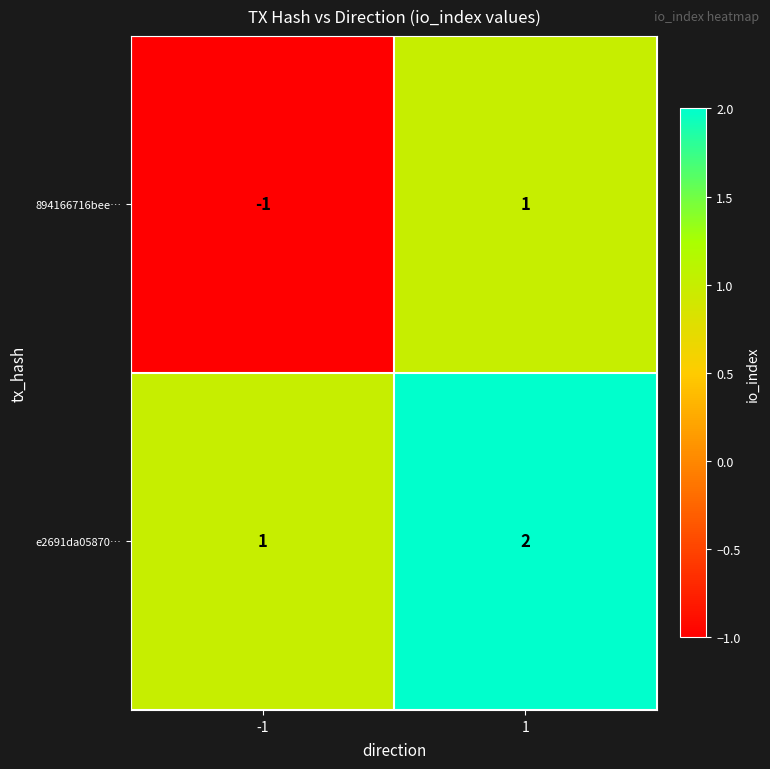

What is the minimum value shown in the chart?

-1